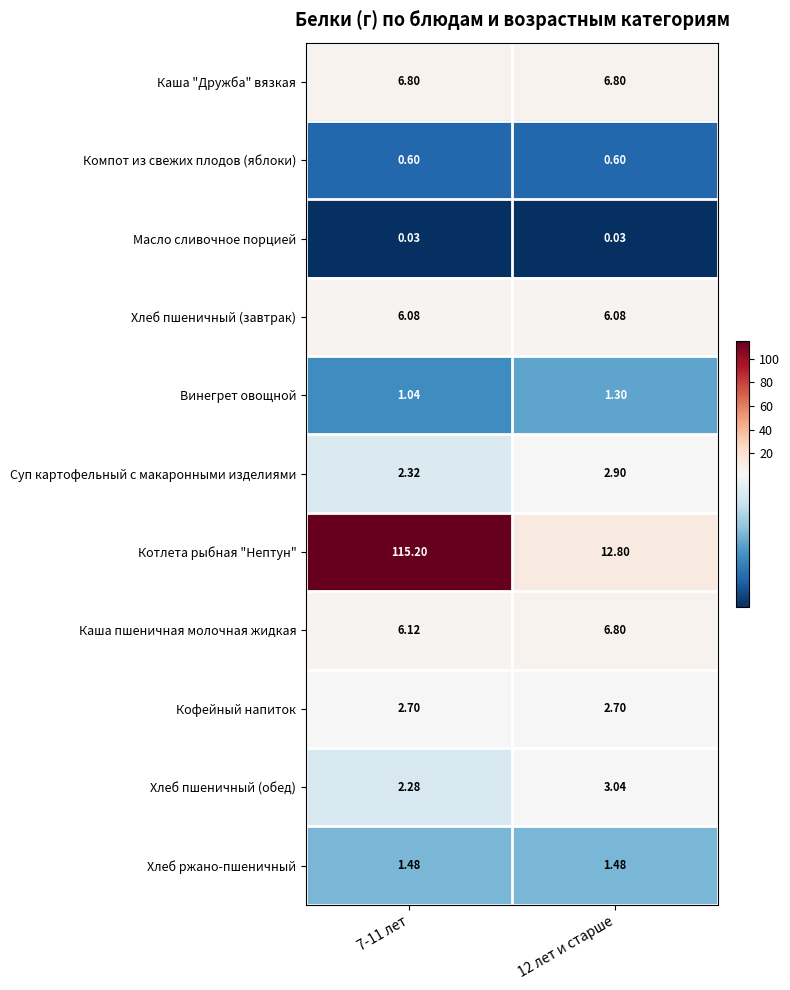

Between 7-11 лет and 12 лет и старше, which series saw the biggest shift?

Котлета рыбная "Нептун"